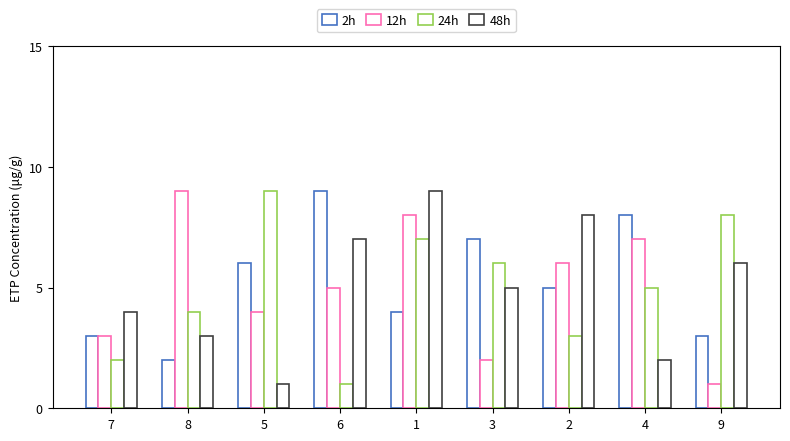

Count the number of categories in the chart.

9